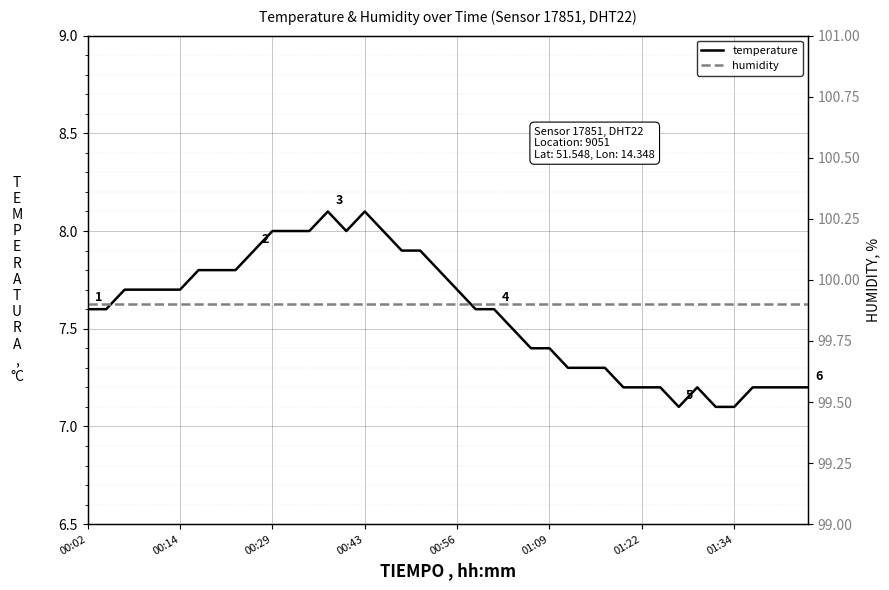

What is the average value of the humidity series?

99.9